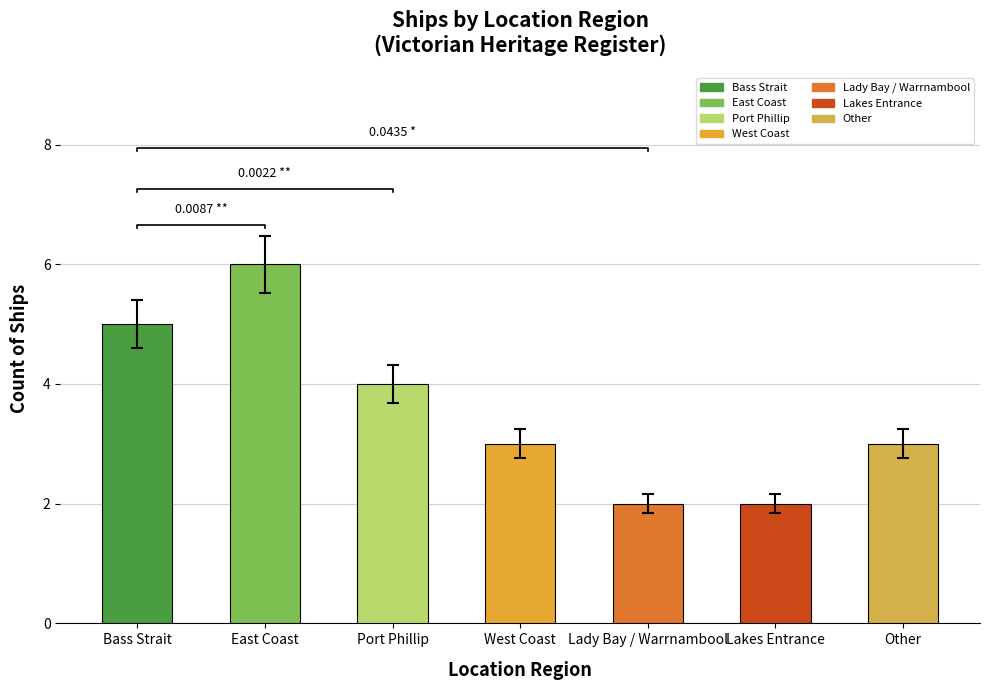

Count the number of values greater than 3.

3